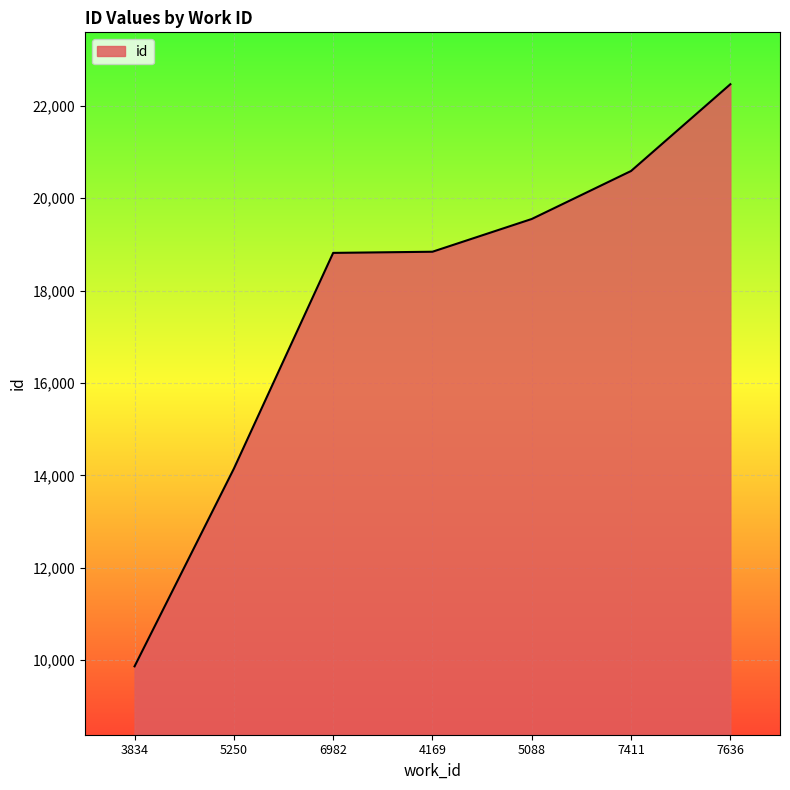

What is the difference between the second highest and minimum values?

10723